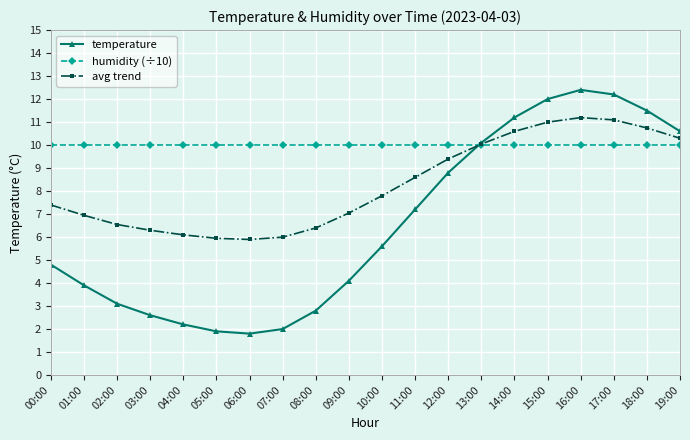

What position from the left is 14:00?

15